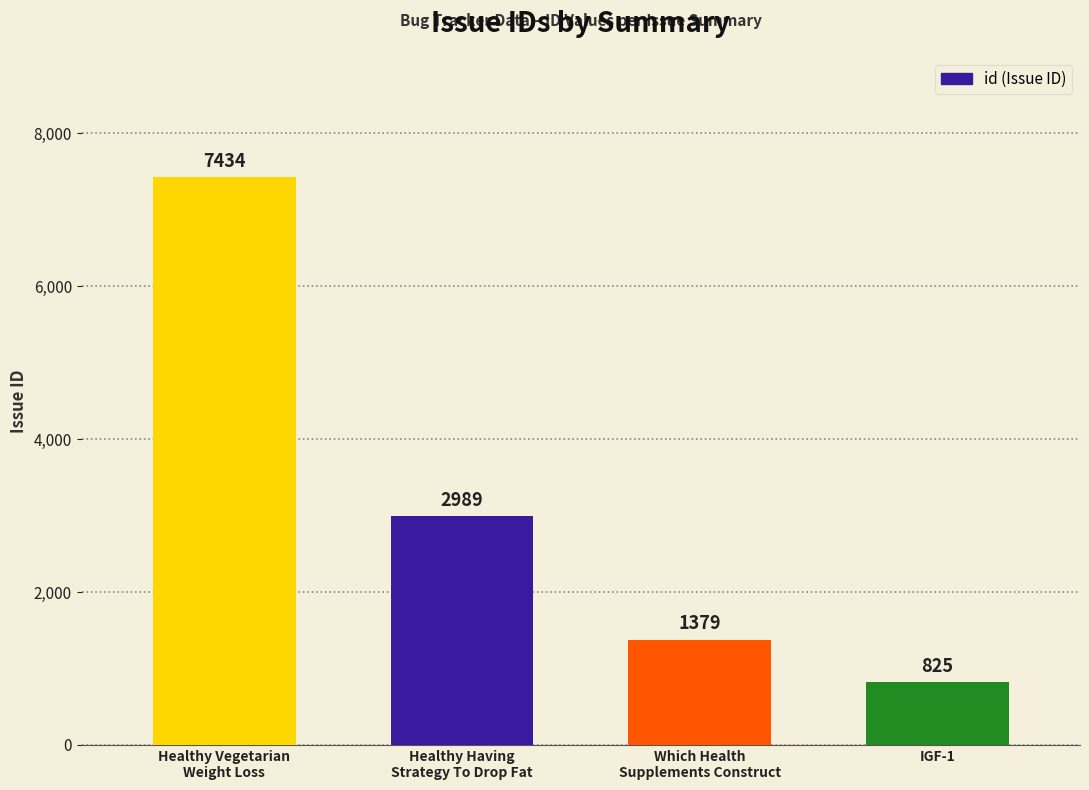

What is the minimum value shown in the chart?

825